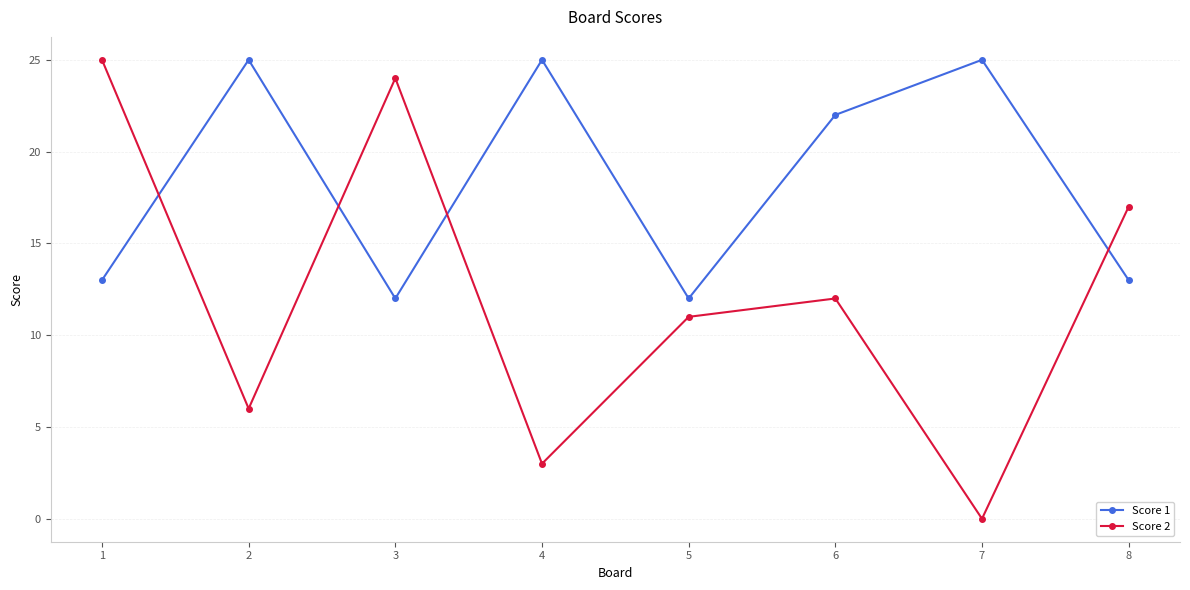

How many intersections are there between Score 2 and Score 1?

4